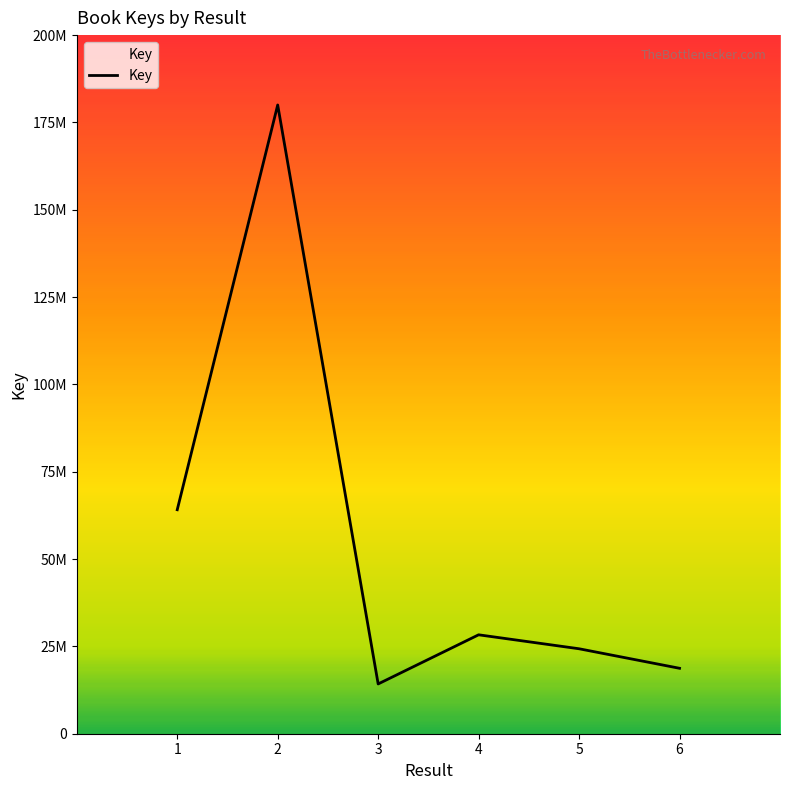

At which category does the chart reach its peak across all series?

2